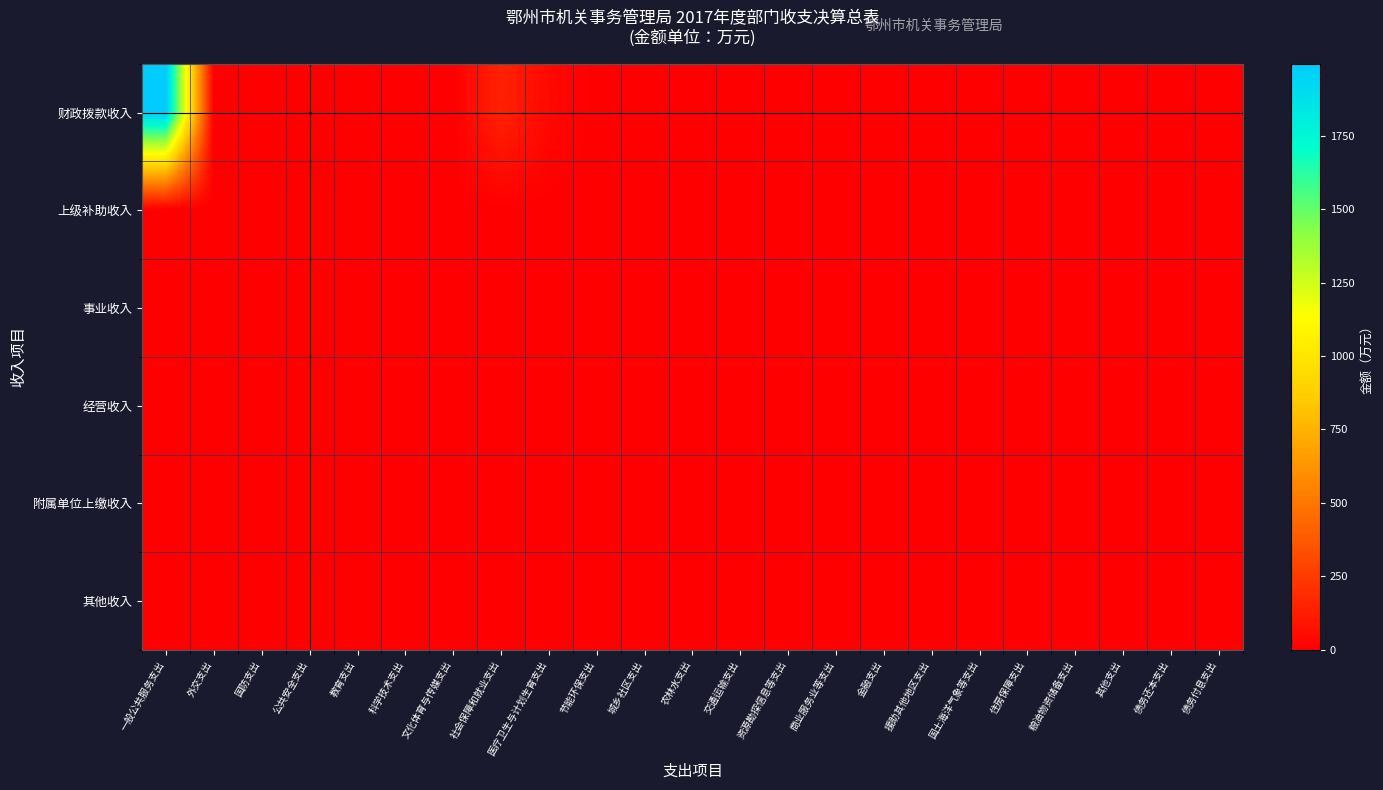

Reading left to right, what are all the values shown in this chart?

财政拨款收入: 一般公共服务支出=1994.7	外交支出=0.0	国防支出=0.0	公共安全支出=0.0	教育支出=0.3	科学技术支出=0.0	文化体育与传媒支出=0.0	社会保障和就业支出=144.2	医疗卫生与计划生育支出=39.1	节能环保支出=0.0	城乡社区支出=0.0	农林水支出=0.0	交通运输支出=0.0	资源勘探信息等支出=0.0	商业服务业等支出=0.0	金融支出=0.0	援助其他地区支出=0.0	国土海洋气象等支出=0.0	住房保障支出=0.0	粮油物资储备支出=0.0	其他支出=0.0	债务还本支出=0.0	债务付息支出=0.0
上级补助收入: 一般公共服务支出=0.0	外交支出=0.0	国防支出=0.0	公共安全支出=0.0	教育支出=0.0	科学技术支出=0.0	文化体育与传媒支出=0.0	社会保障和就业支出=0.0	医疗卫生与计划生育支出=0.0	节能环保支出=0.0	城乡社区支出=0.0	农林水支出=0.0	交通运输支出=0.0	资源勘探信息等支出=0.0	商业服务业等支出=0.0	金融支出=0.0	援助其他地区支出=0.0	国土海洋气象等支出=0.0	住房保障支出=0.0	粮油物资储备支出=0.0	其他支出=0.0	债务还本支出=0.0	债务付息支出=0.0
事业收入: 一般公共服务支出=0.0	外交支出=0.0	国防支出=0.0	公共安全支出=0.0	教育支出=0.0	科学技术支出=0.0	文化体育与传媒支出=0.0	社会保障和就业支出=0.0	医疗卫生与计划生育支出=0.0	节能环保支出=0.0	城乡社区支出=0.0	农林水支出=0.0	交通运输支出=0.0	资源勘探信息等支出=0.0	商业服务业等支出=0.0	金融支出=0.0	援助其他地区支出=0.0	国土海洋气象等支出=0.0	住房保障支出=0.0	粮油物资储备支出=0.0	其他支出=0.0	债务还本支出=0.0	债务付息支出=0.0
经营收入: 一般公共服务支出=0.0	外交支出=0.0	国防支出=0.0	公共安全支出=0.0	教育支出=0.0	科学技术支出=0.0	文化体育与传媒支出=0.0	社会保障和就业支出=0.0	医疗卫生与计划生育支出=0.0	节能环保支出=0.0	城乡社区支出=0.0	农林水支出=0.0	交通运输支出=0.0	资源勘探信息等支出=0.0	商业服务业等支出=0.0	金融支出=0.0	援助其他地区支出=0.0	国土海洋气象等支出=0.0	住房保障支出=0.0	粮油物资储备支出=0.0	其他支出=0.0	债务还本支出=0.0	债务付息支出=0.0
附属单位上缴收入: 一般公共服务支出=0.0	外交支出=0.0	国防支出=0.0	公共安全支出=0.0	教育支出=0.0	科学技术支出=0.0	文化体育与传媒支出=0.0	社会保障和就业支出=0.0	医疗卫生与计划生育支出=0.0	节能环保支出=0.0	城乡社区支出=0.0	农林水支出=0.0	交通运输支出=0.0	资源勘探信息等支出=0.0	商业服务业等支出=0.0	金融支出=0.0	援助其他地区支出=0.0	国土海洋气象等支出=0.0	住房保障支出=0.0	粮油物资储备支出=0.0	其他支出=0.0	债务还本支出=0.0	债务付息支出=0.0
其他收入: 一般公共服务支出=0.0	外交支出=0.0	国防支出=0.0	公共安全支出=0.0	教育支出=0.0	科学技术支出=0.0	文化体育与传媒支出=0.0	社会保障和就业支出=0.0	医疗卫生与计划生育支出=0.0	节能环保支出=0.0	城乡社区支出=0.0	农林水支出=0.0	交通运输支出=0.0	资源勘探信息等支出=0.0	商业服务业等支出=0.0	金融支出=0.0	援助其他地区支出=0.0	国土海洋气象等支出=0.0	住房保障支出=0.0	粮油物资储备支出=0.0	其他支出=0.0	债务还本支出=0.0	债务付息支出=0.0